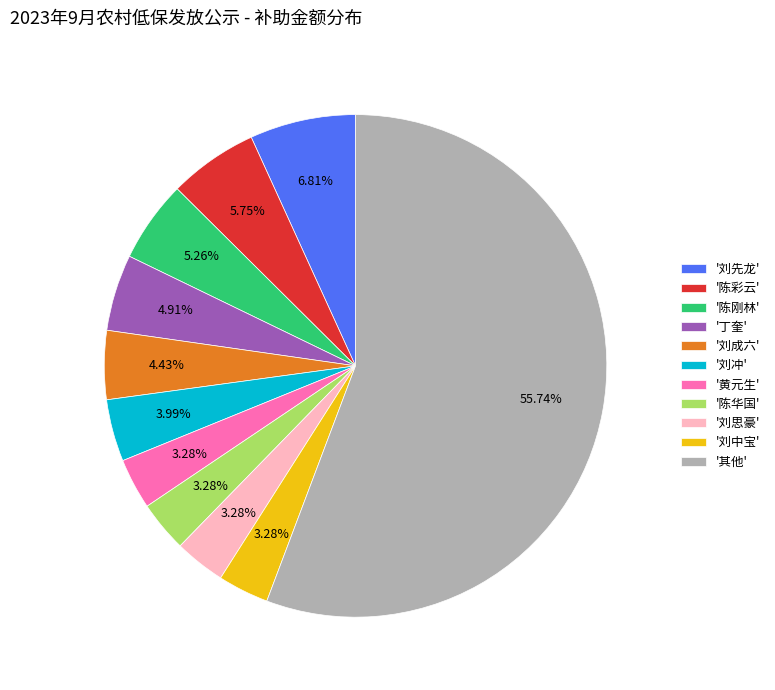

Is there any slice that represents more than half of the pie?

Yes